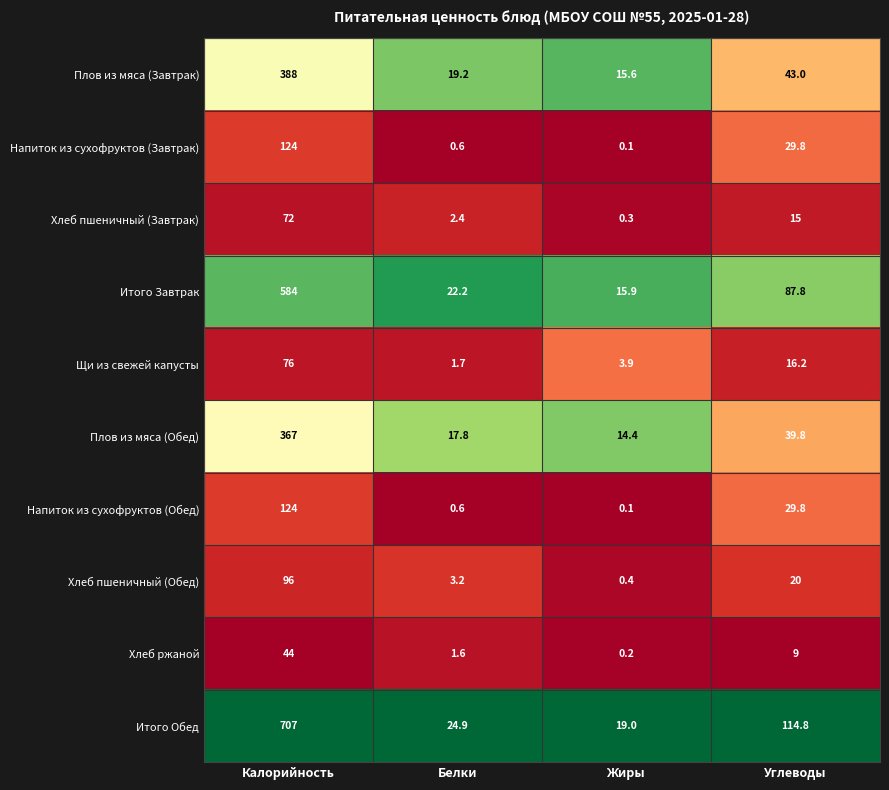

The Итого Завтрак series shows 584.0 at Калорийность. True or false?

True